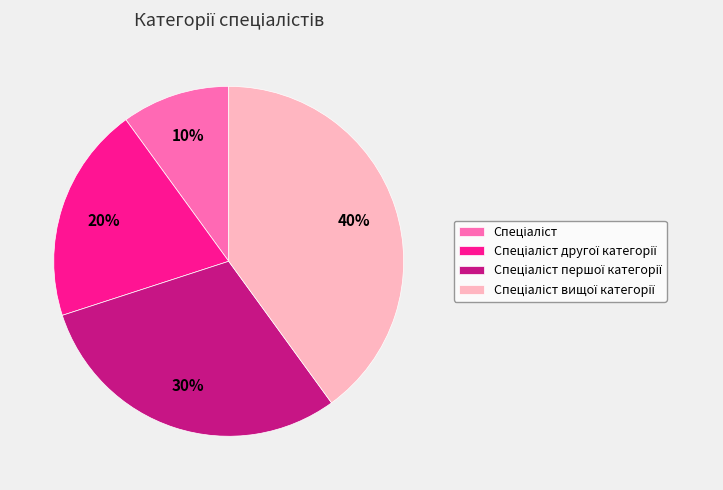

Does any single category account for the majority?

No